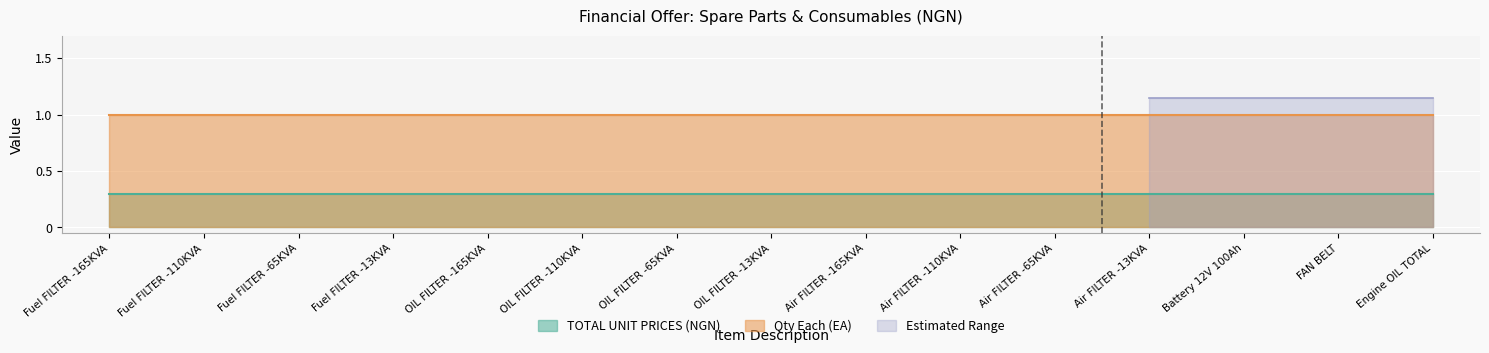

Is the value of Qty Each (EA) at Air FILTER -13KVA greater than the value of TOTAL UNIT PRICES (NGN) at Air FILTER -65KVA?

Yes